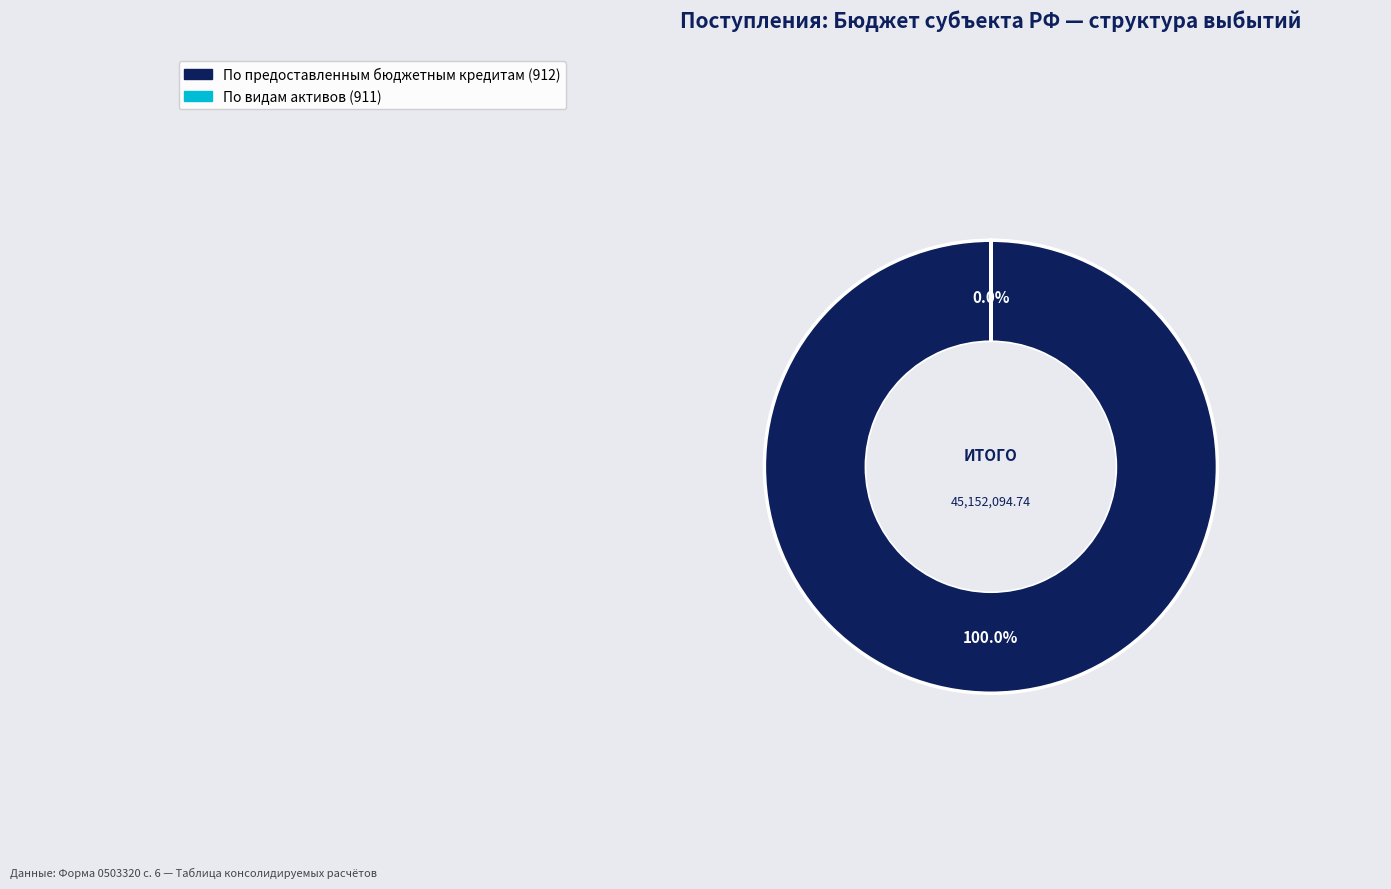

What percentage is the По предоставленным бюджетным кредитам (912) slice, to the nearest percent?

100%